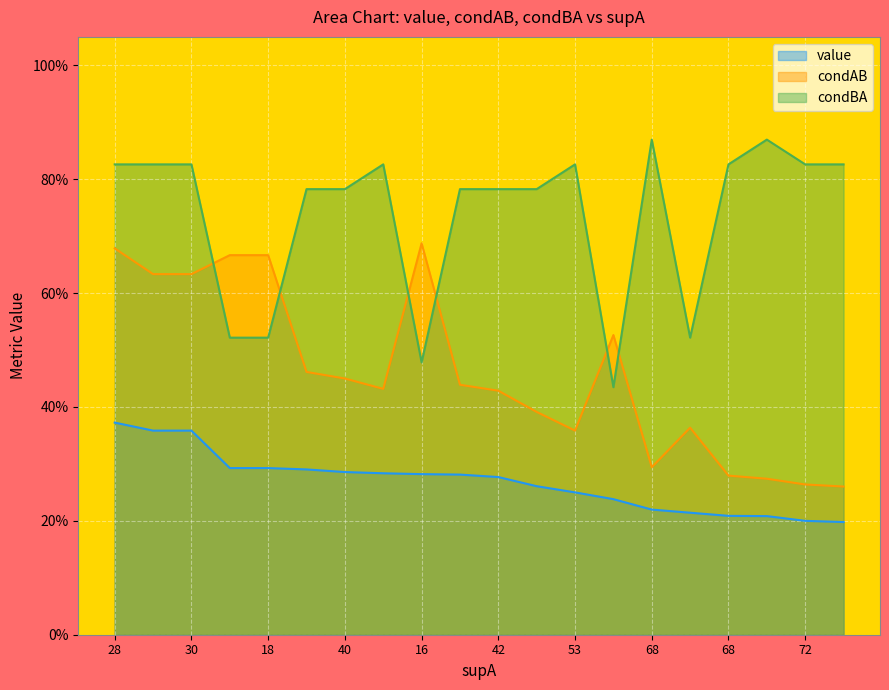

Read the value value at 16.

0.3